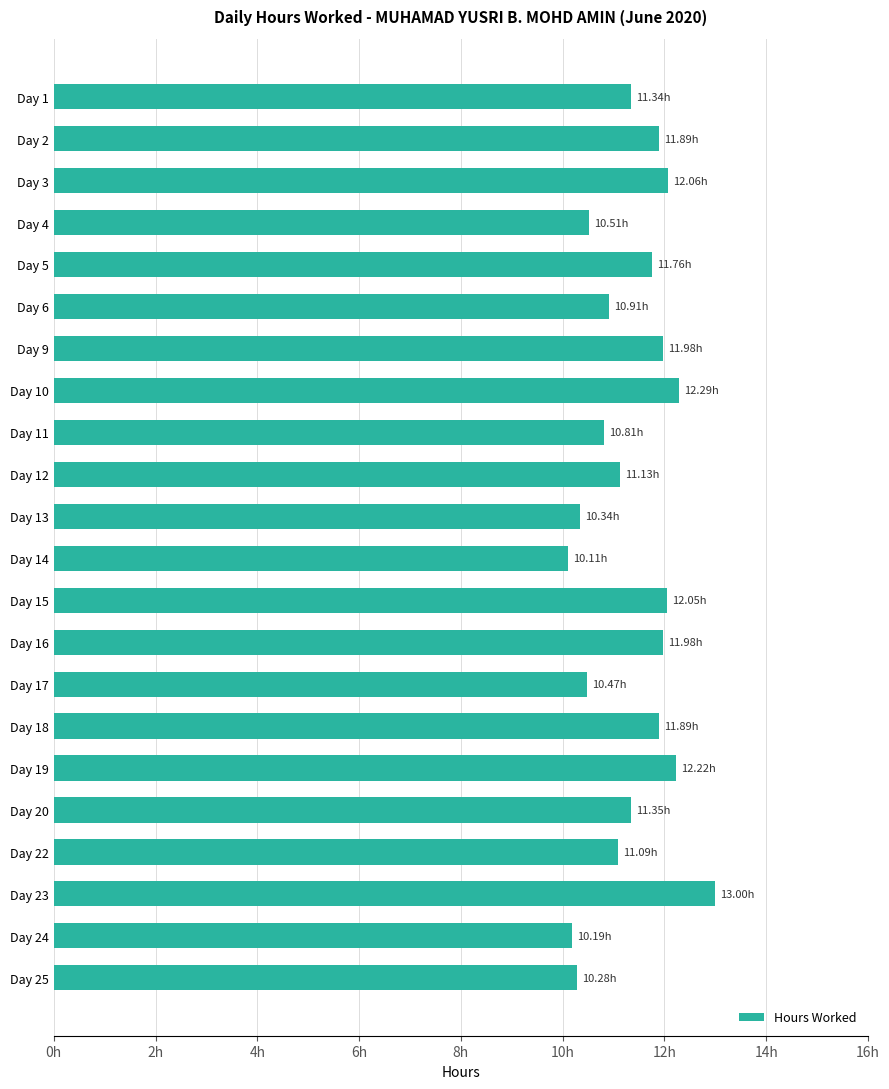

What is the sum of all values?

249.7